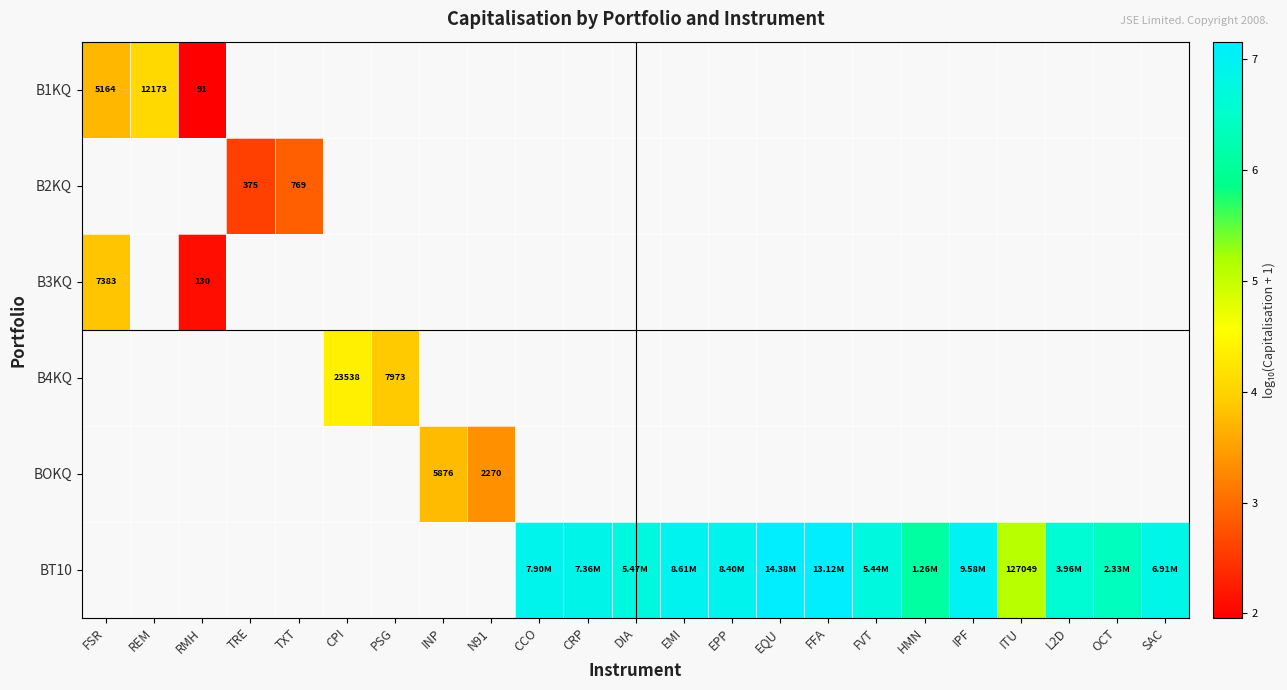

Between HMN and IPF, which is larger?

IPF